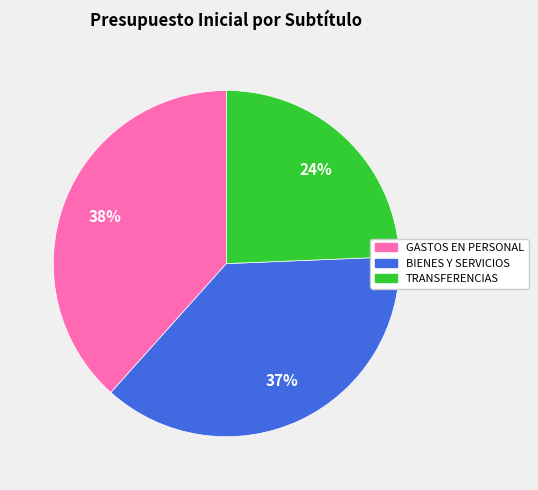

Is there any slice that represents more than half of the pie?

No